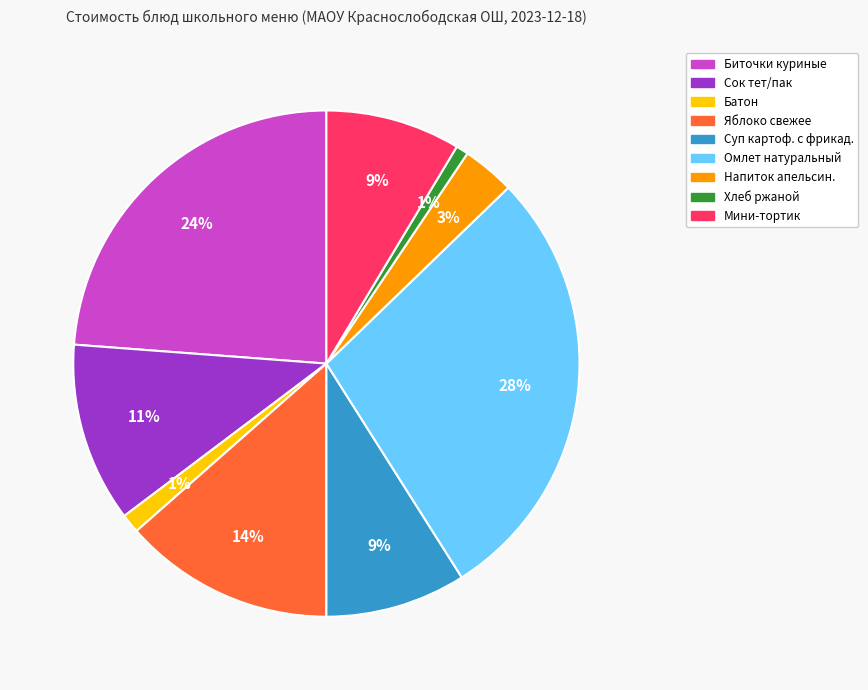

How many slices are in this pie chart?

9